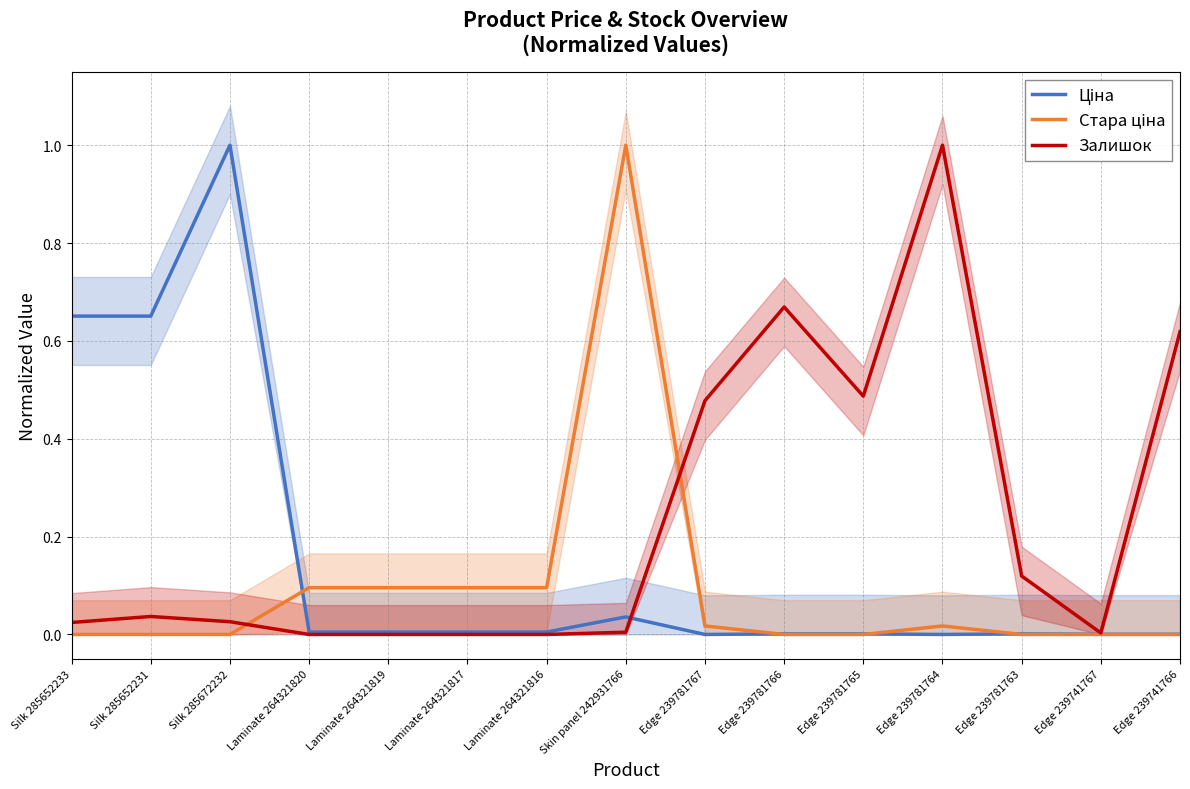

At which label is Залишок closest to 0?

Laminate 264321820